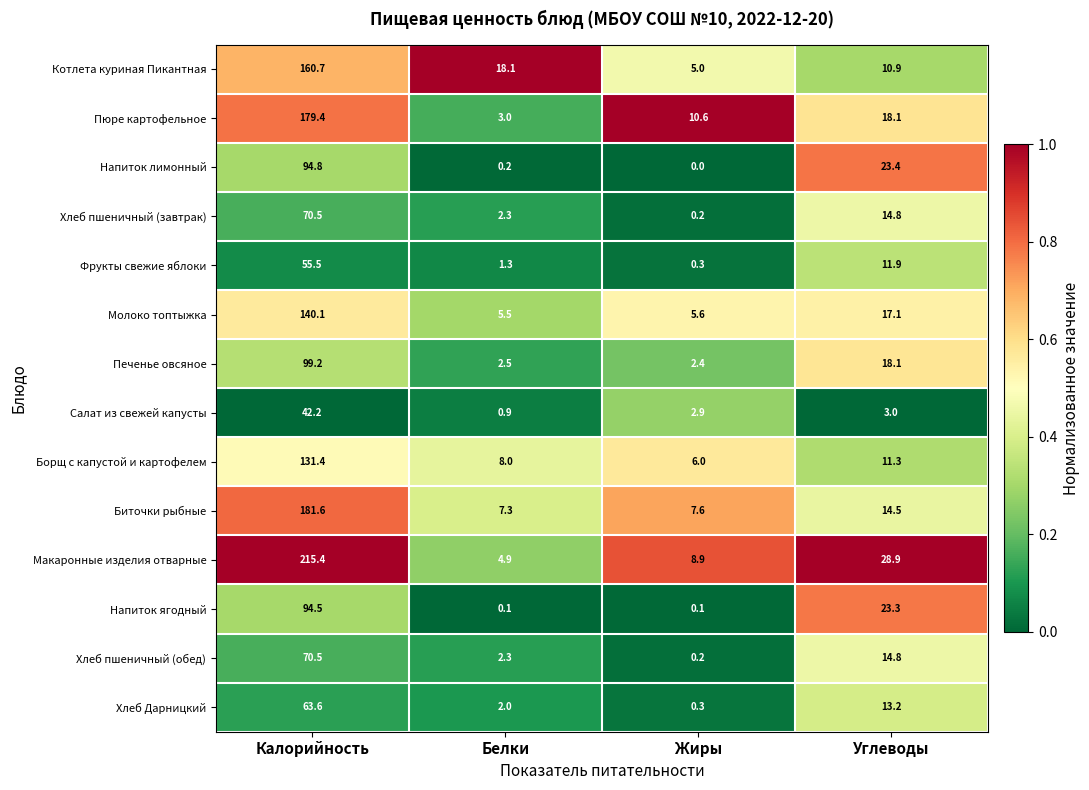

How many series are shown in this chart?

14